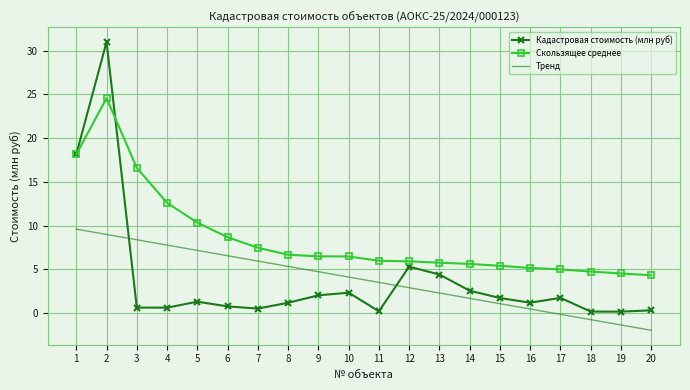

What are all the series names shown in the legend?

Кадастровая стоимость (млн руб), Скользящее среднее, Тренд